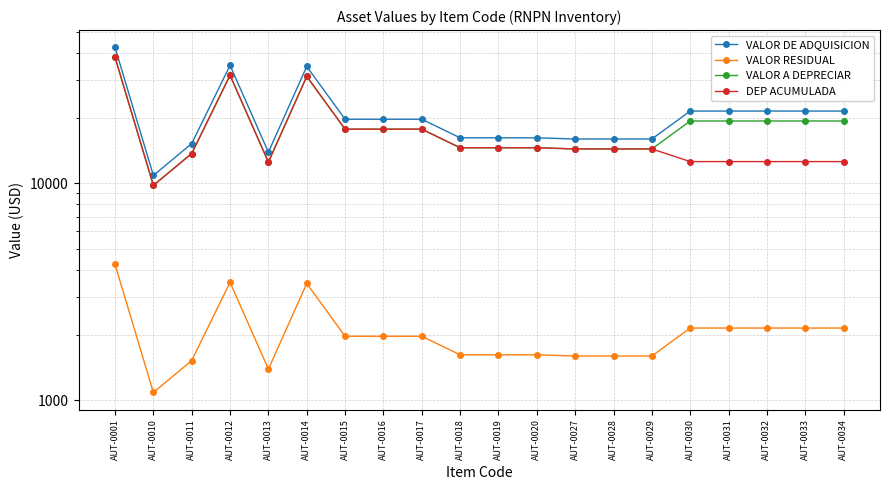

At which label is VALOR A DEPRECIAR closest to 23908?

AUT-0030